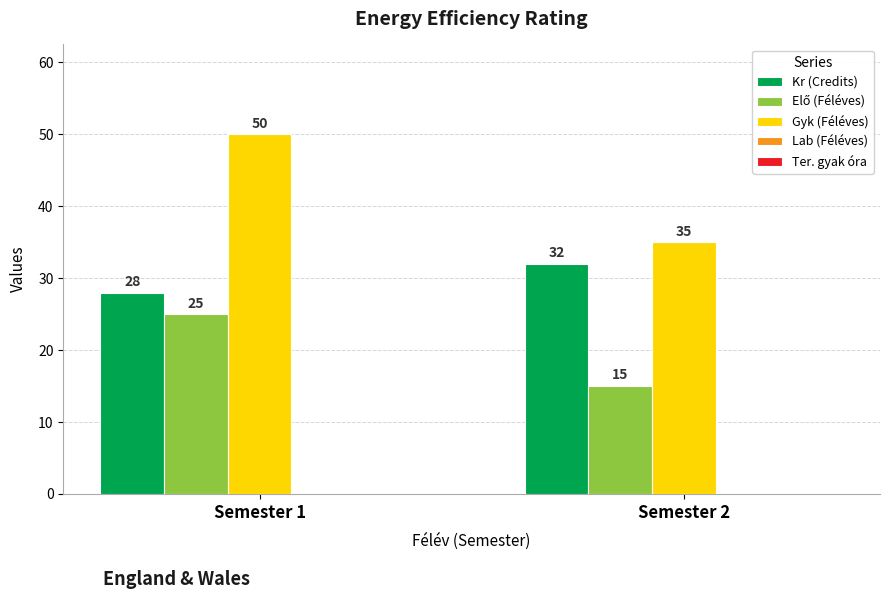

What is the difference between the highest and lowest values at Semester 2?

20